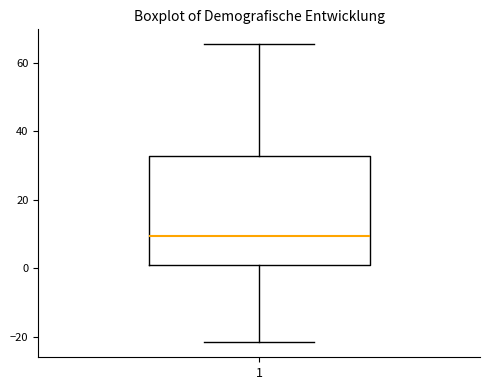

Transcribe this box plot: give where the median line is, the range the box spans, and where the two whiskers end, as read against the y-axis. The values are not printed on the chart, so give them approximately, as read against the axis.

median 10, box 0 to 32, whiskers -22 to 66